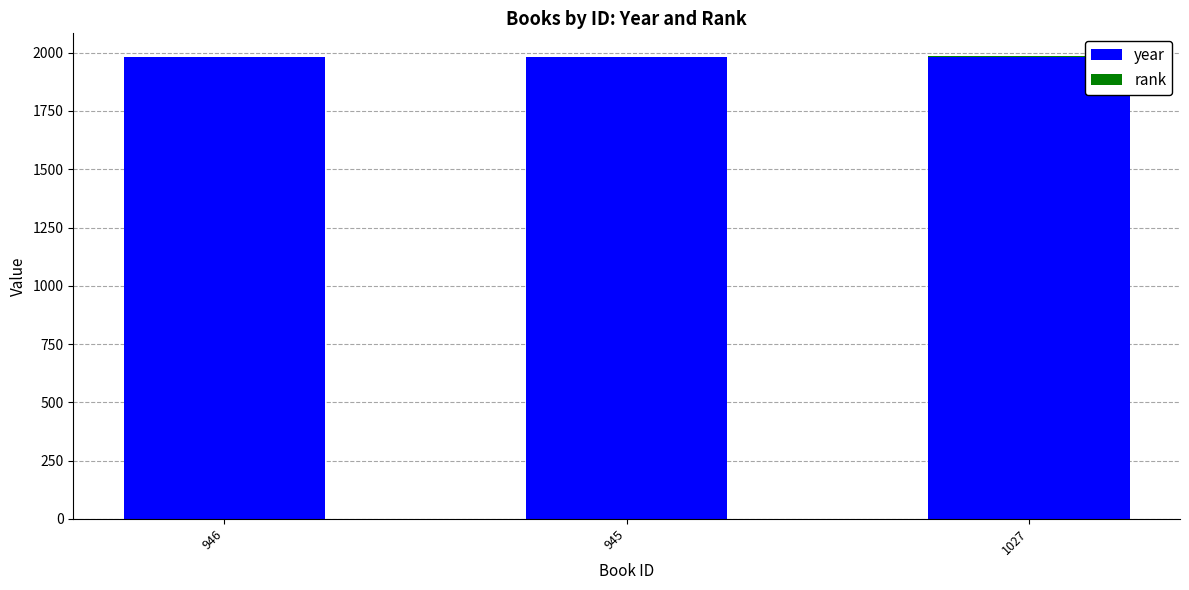

Count the year values in the range 1981 to 1983.

3